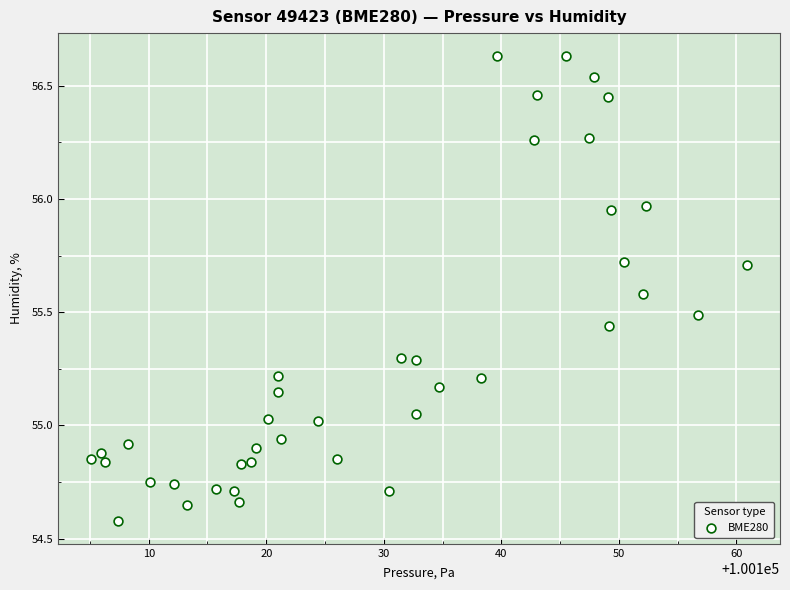

What is the range of X values (max minus min)?

55.9